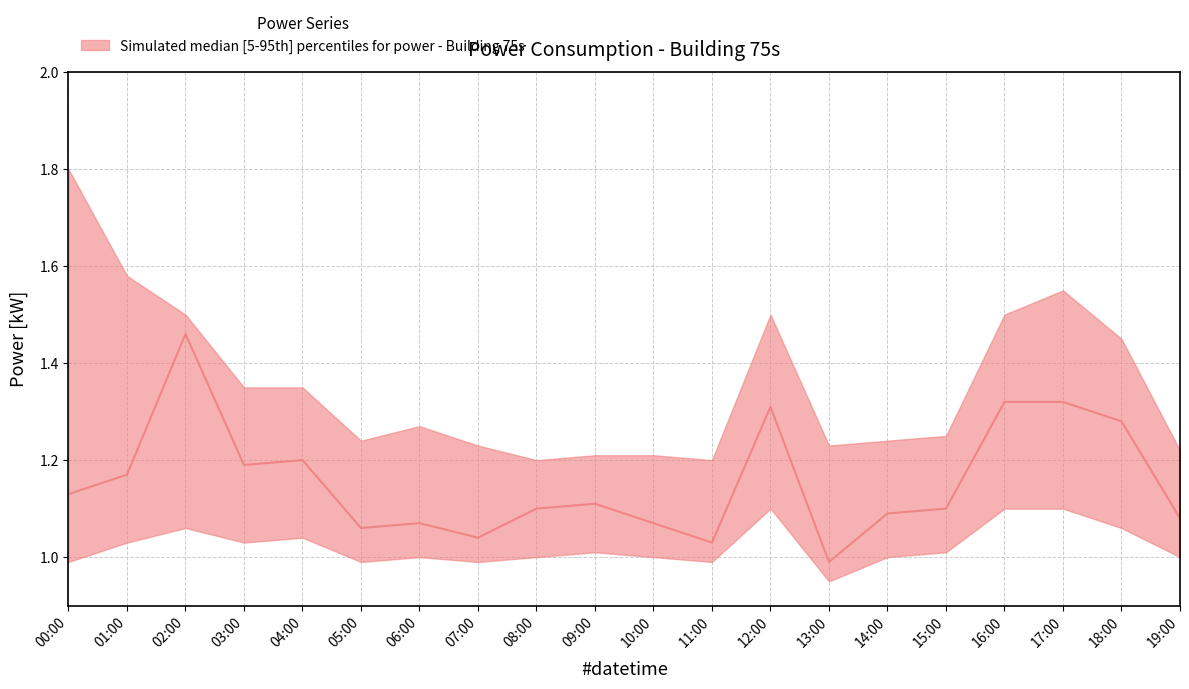

At which category is the sum across all series the highest?

02:00